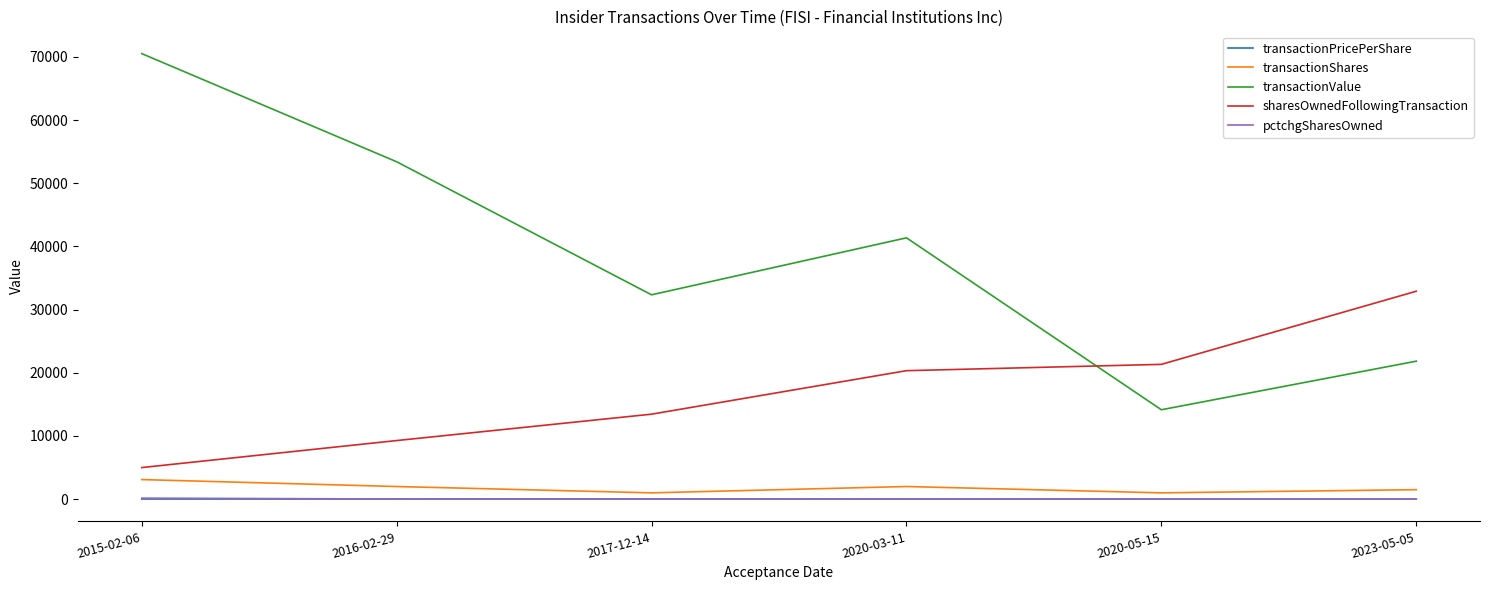

Is this an area chart (filled region under the line)?

No